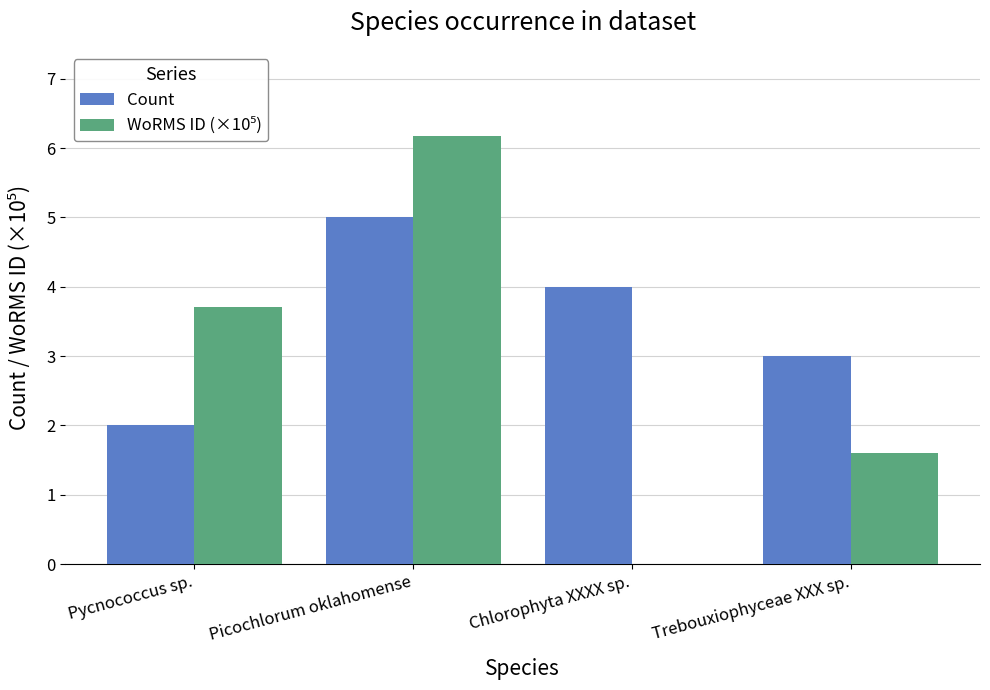

What is the maximum value shown in the chart?

6.2